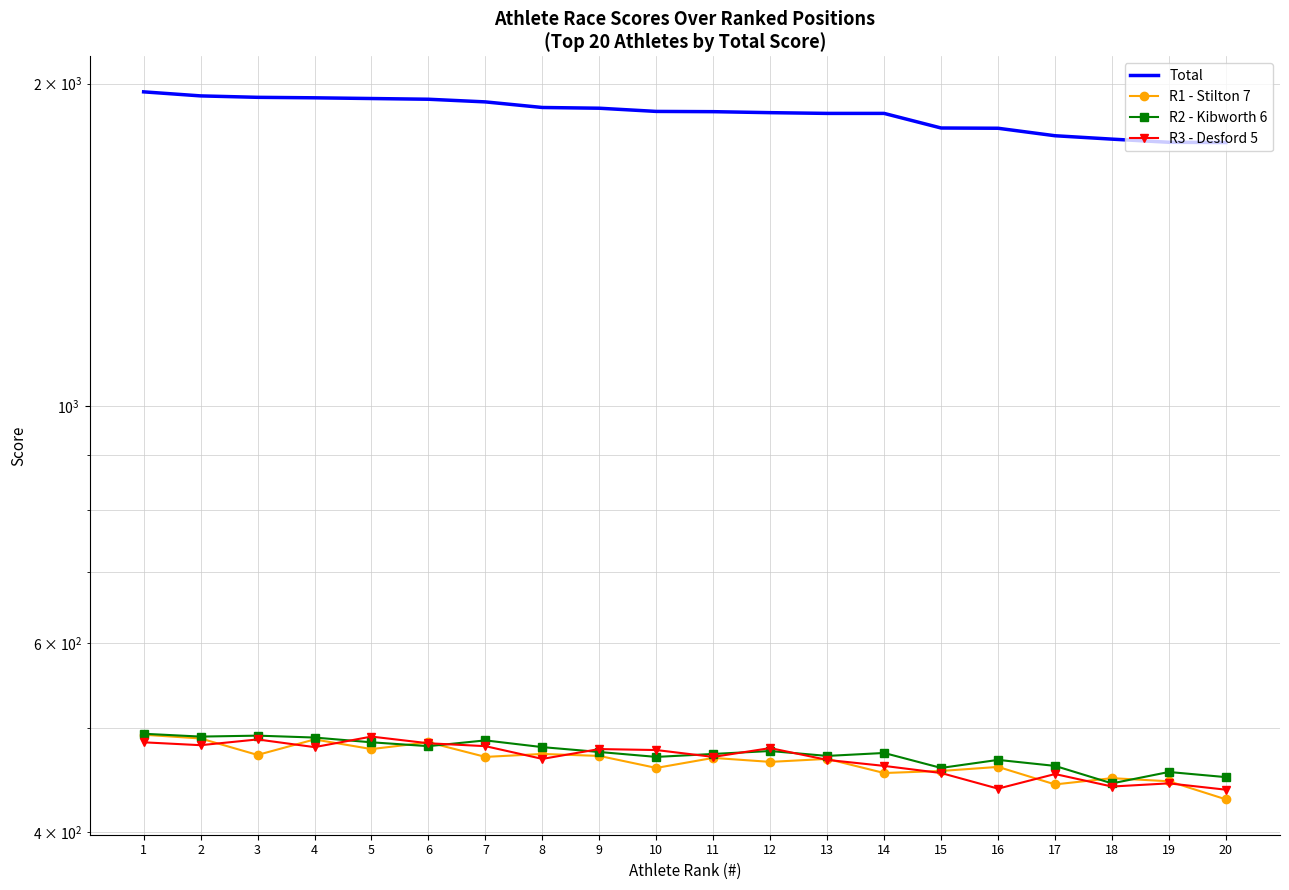

Which series changed the most between 1 and 3?

Total